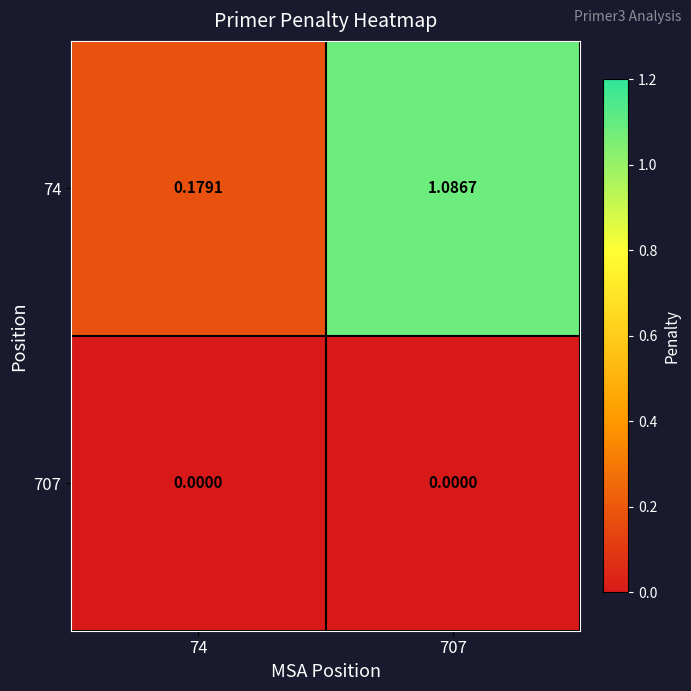

Rank the series at 707 from lowest to highest value.

707, 74